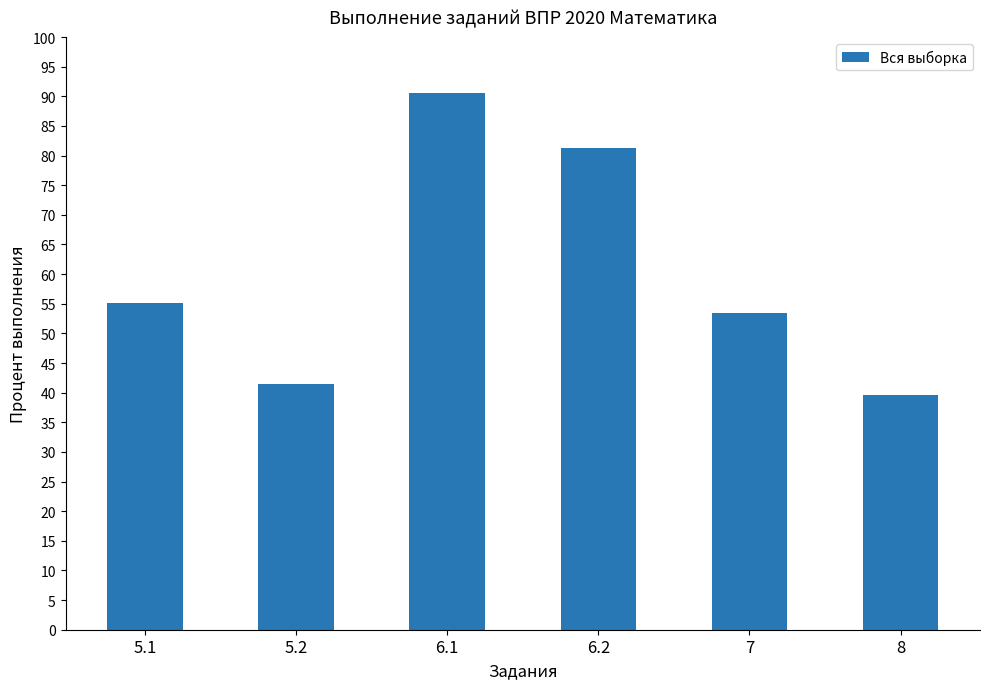

What is the change in value from 6.2 to 7?

-27.9